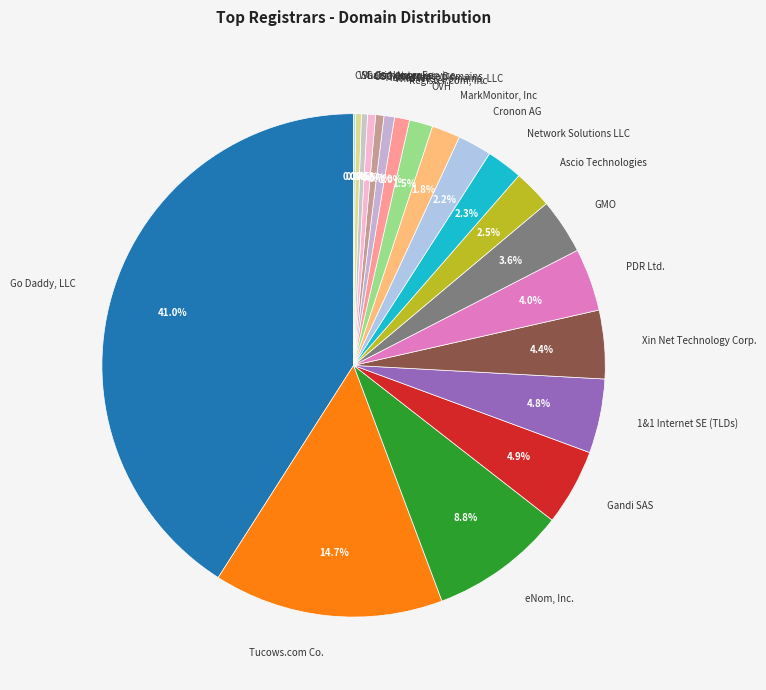

To the nearest percent, what is the difference between the PDR Ltd. and Gandi SAS slice percentages?

1%